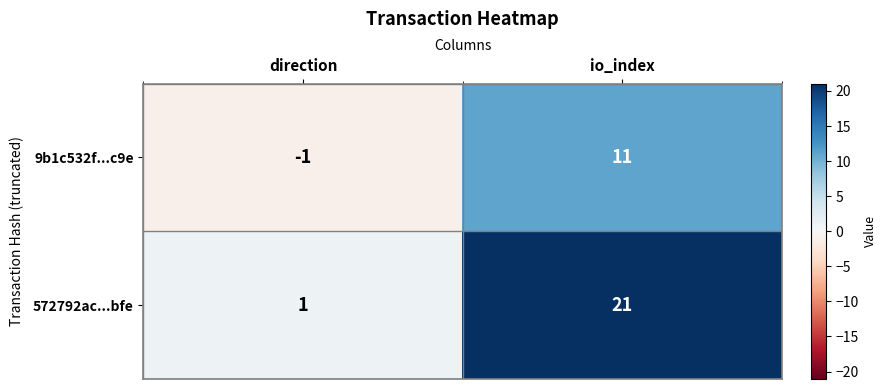

List the series in order of their overall mean, highest first.

572792ac...bfe, 9b1c532f...c9e